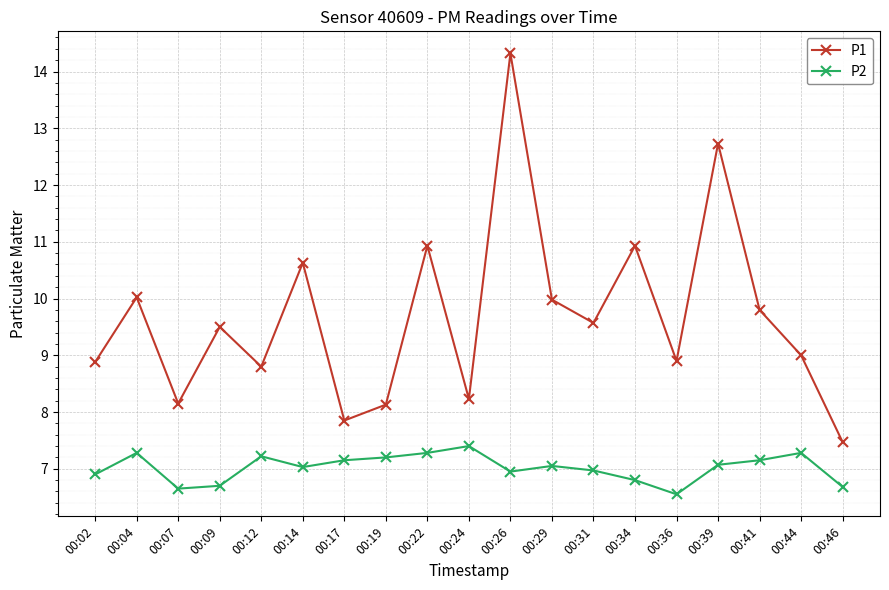

What is the maximum value shown in the chart?

14.3